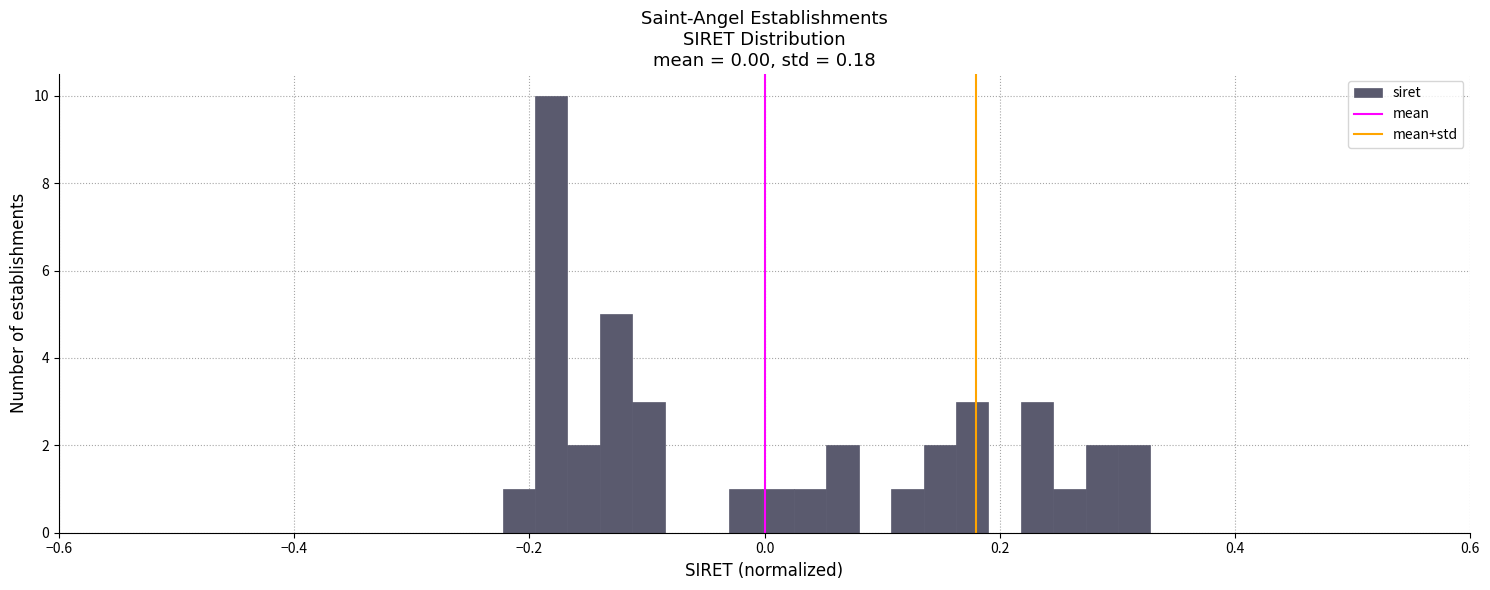

Around what value on the x-axis is the tallest bar? Give the approximate position of its centre, as read against the axis.

-0.18